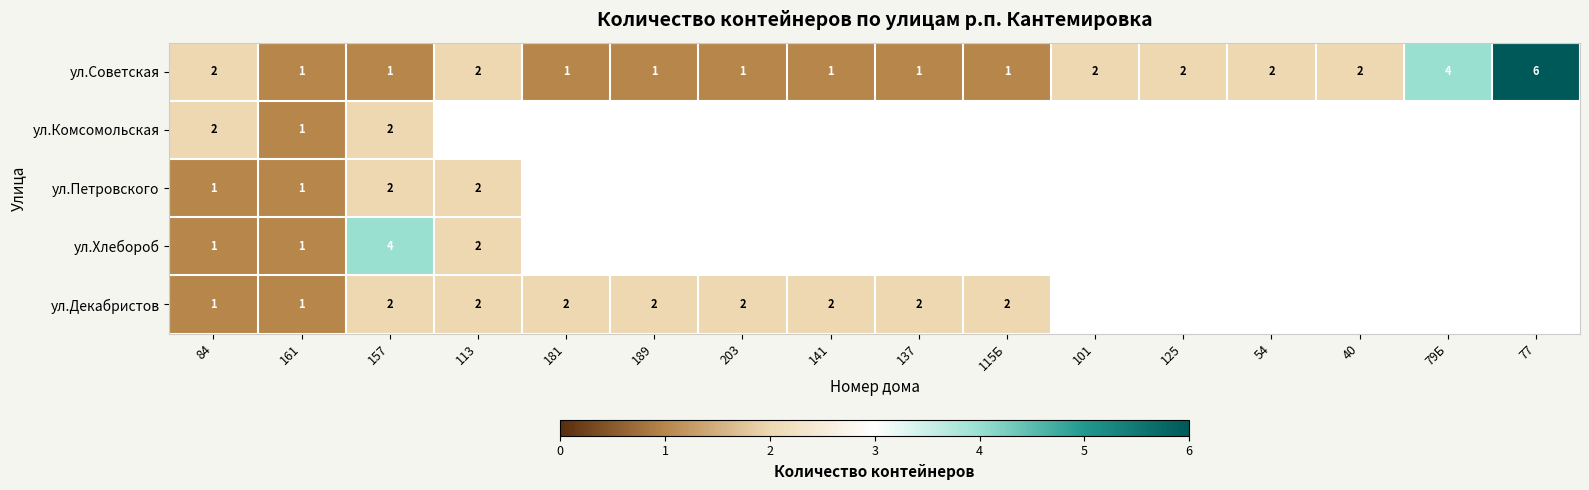

At which category does the chart reach its minimum across all series?

161